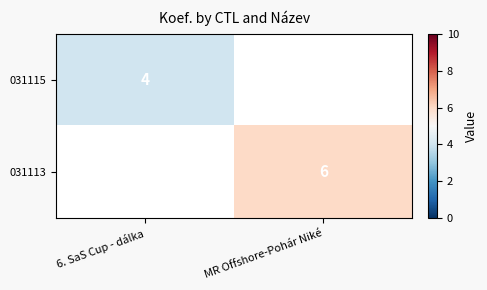

Is the value of 031115 at 6. SaS Cup - dálka greater than the value of 031113 at MR Offshore-Pohár Niké?

No